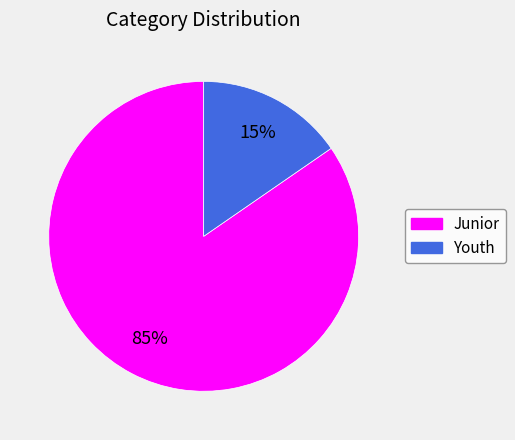

To the nearest percent, what portion does Youth represent?

15%